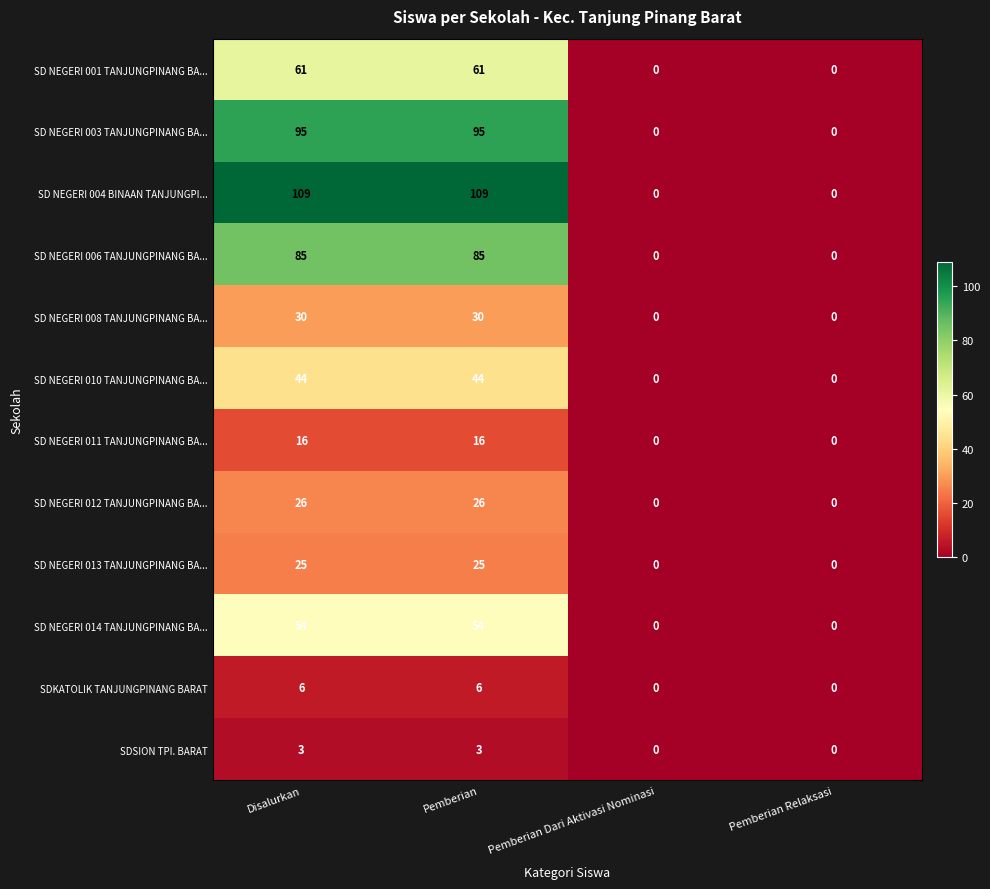

What is the sum of the SD NEGERI 003 TANJUNGPINANG BA... values at Pemberian and Pemberian Dari Aktivasi Nominasi?

95